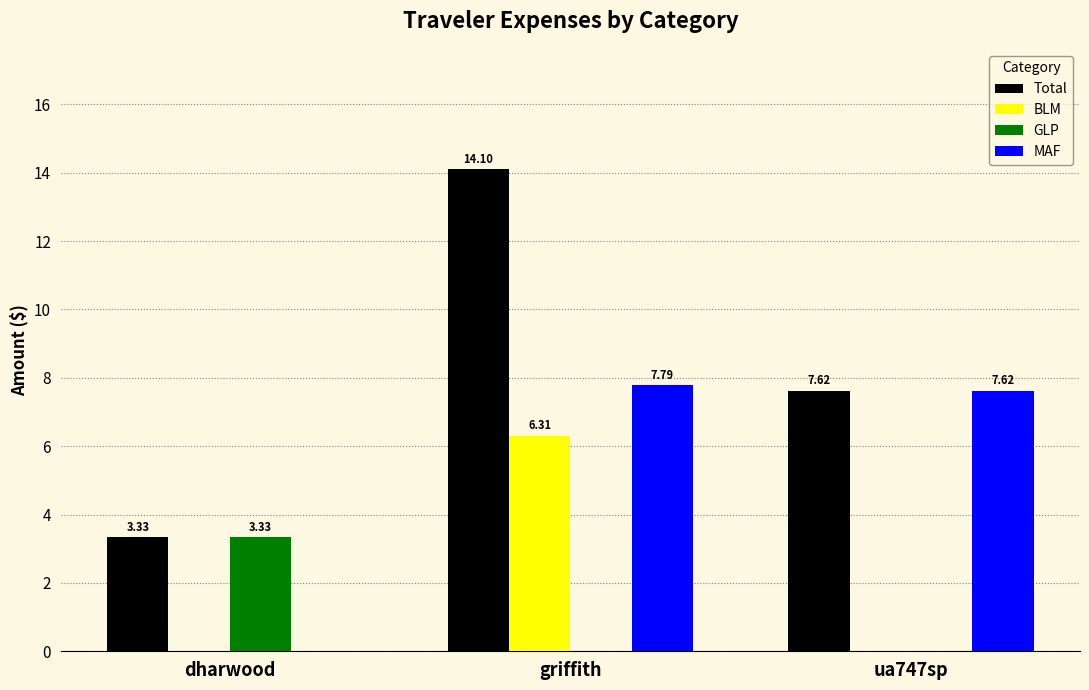

Between dharwood and griffith, which series saw the biggest shift?

Total